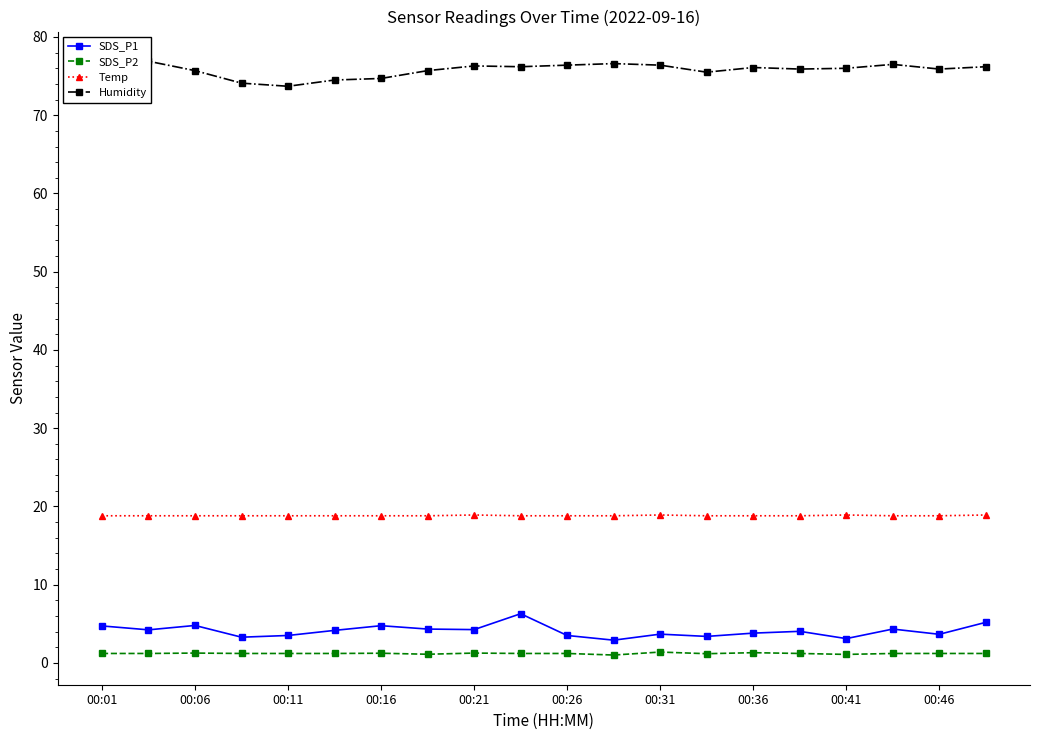

True or false: Temp has a value of 29.0 at 00:41.

False